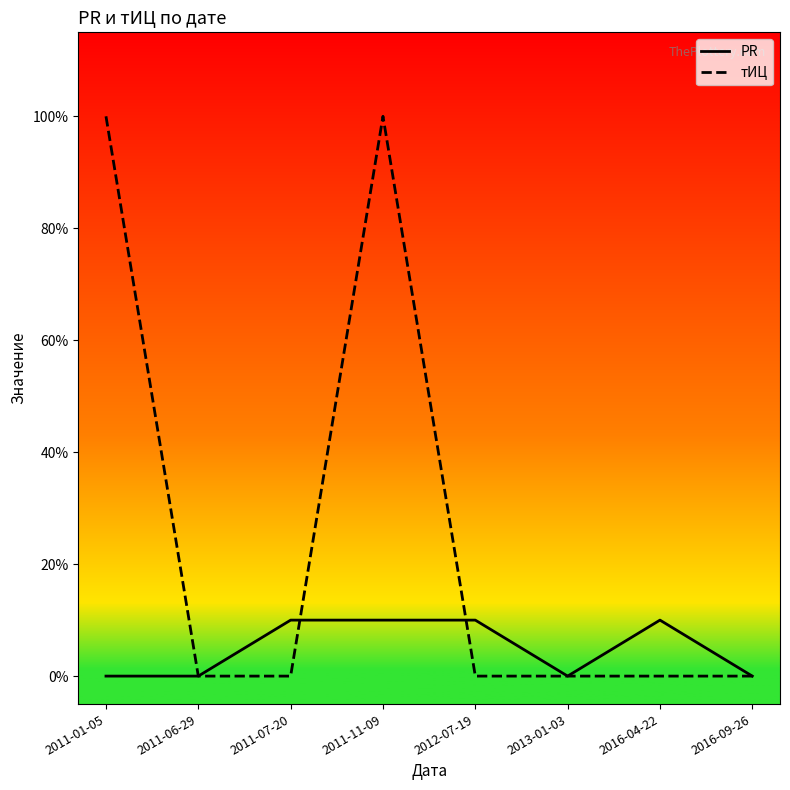

Where do тИЦ and PR first cross each other?

2011-07-20 and 2011-11-09